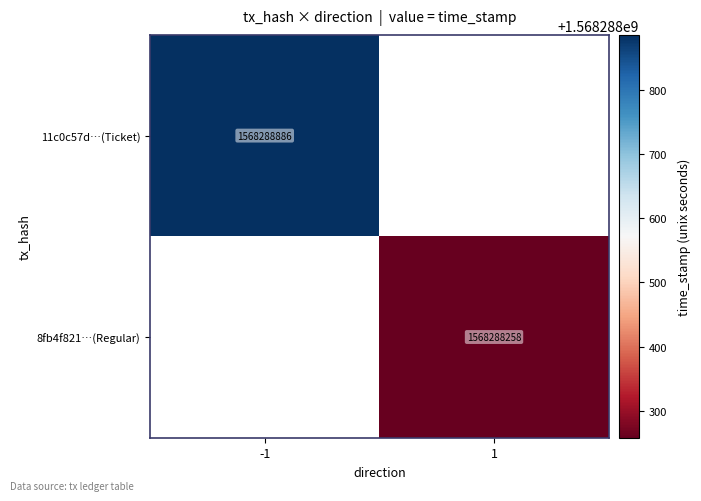

Is it true that 8fb4f821…(Regular) equals 1568288258 at 1?

True